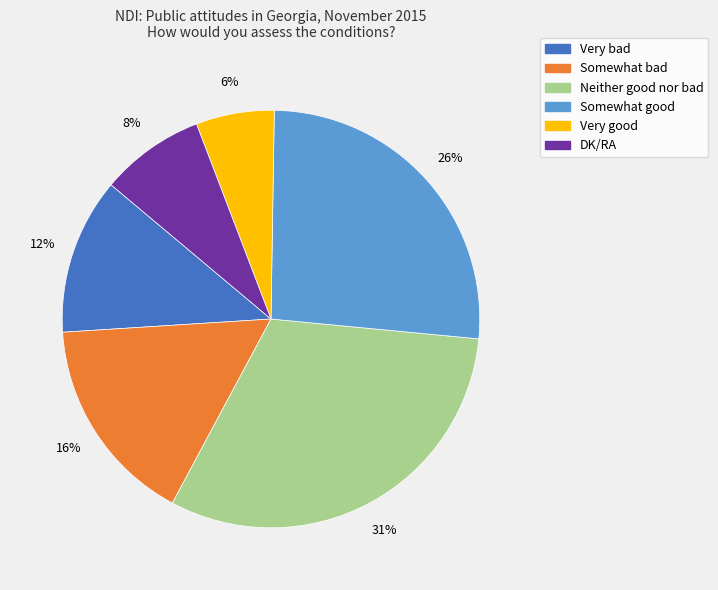

The Very bad slice represents 1% of the pie. True or false?

False